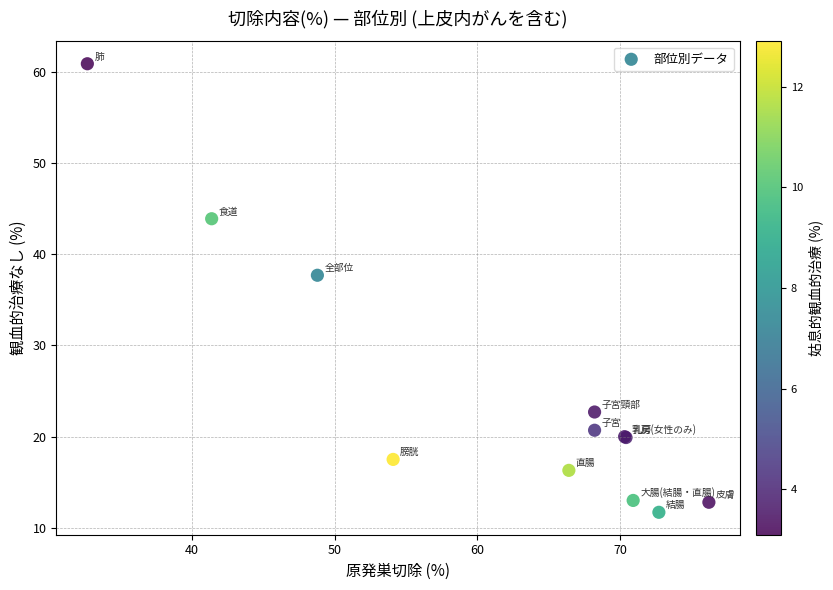

What Y value in the scatter plot is closest to 36?

37.7